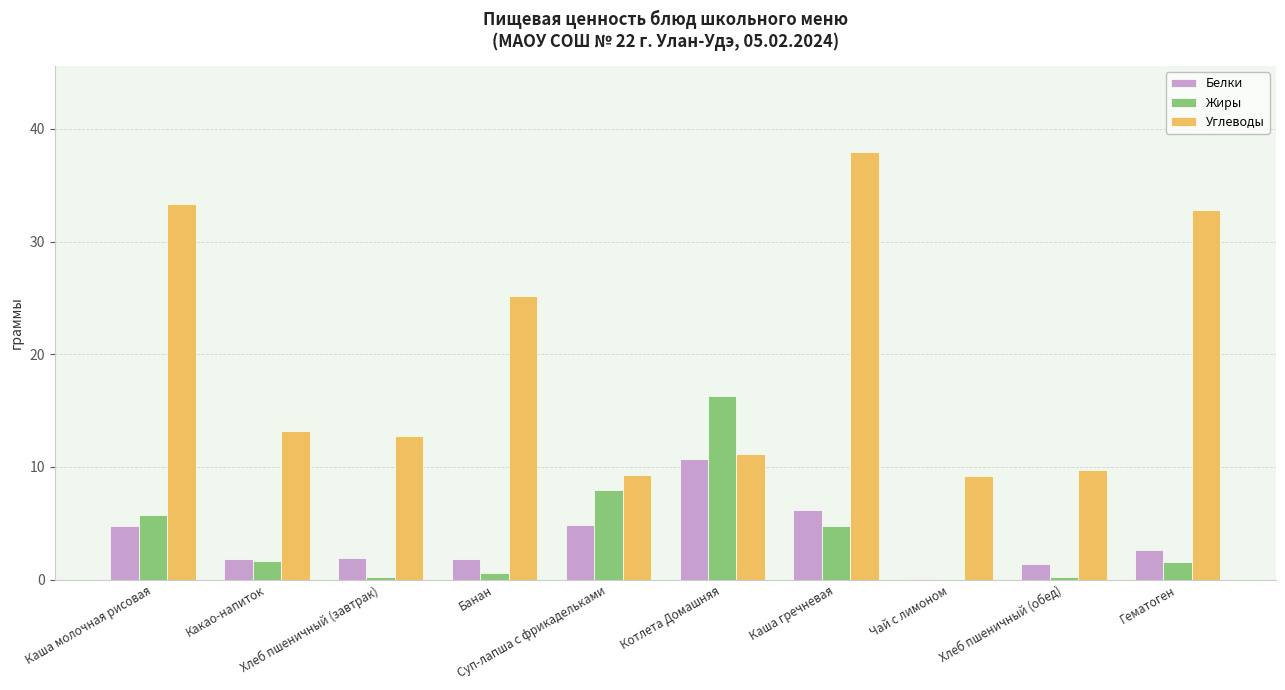

The value of Жиры at Какао-напиток is 1.7. True or false?

True